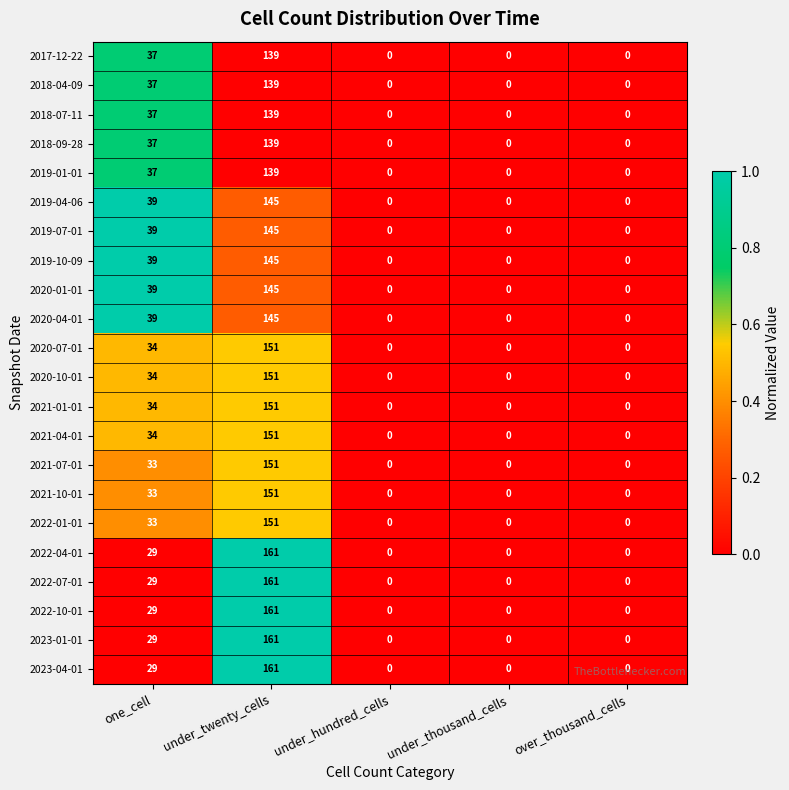

Count the number of data series in this chart.

22